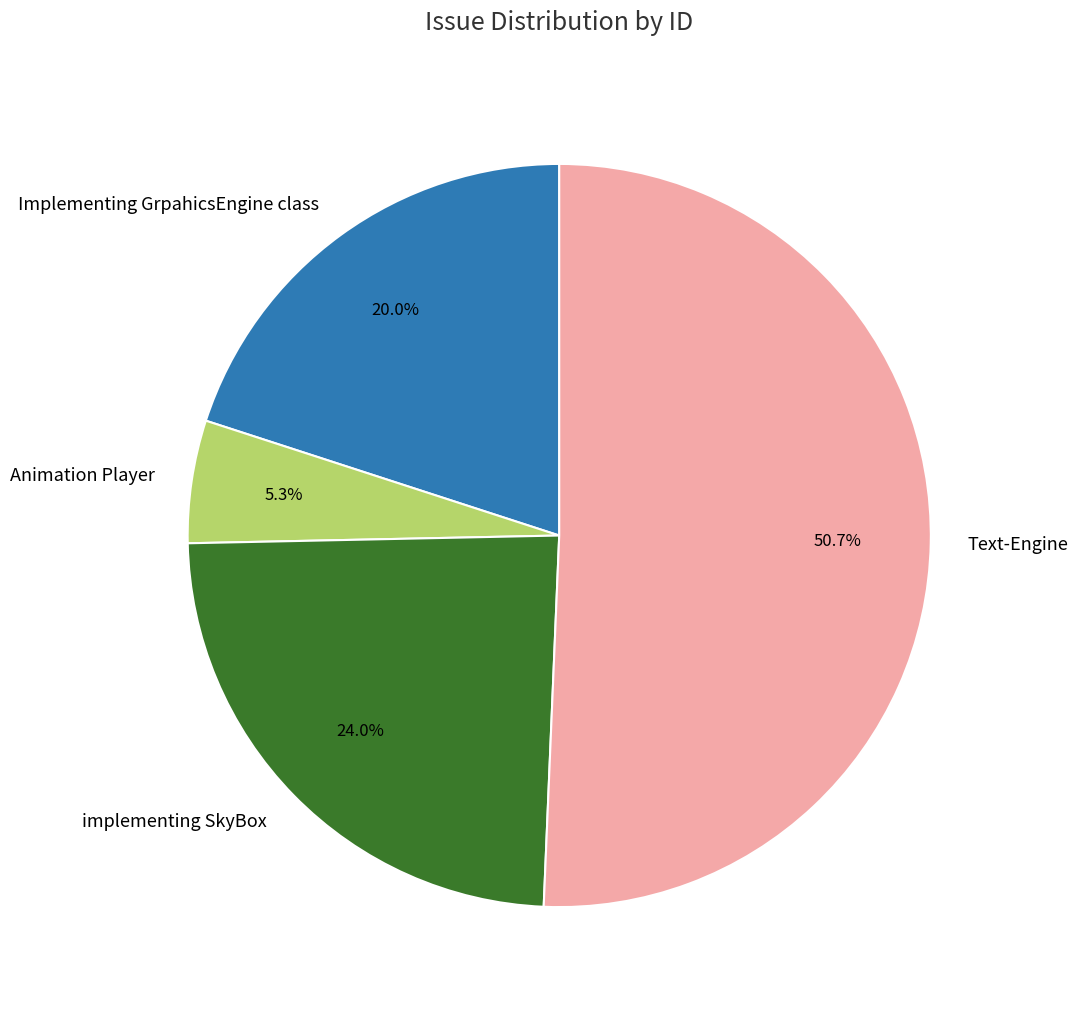

Which category accounts for the majority?

Text-Engine